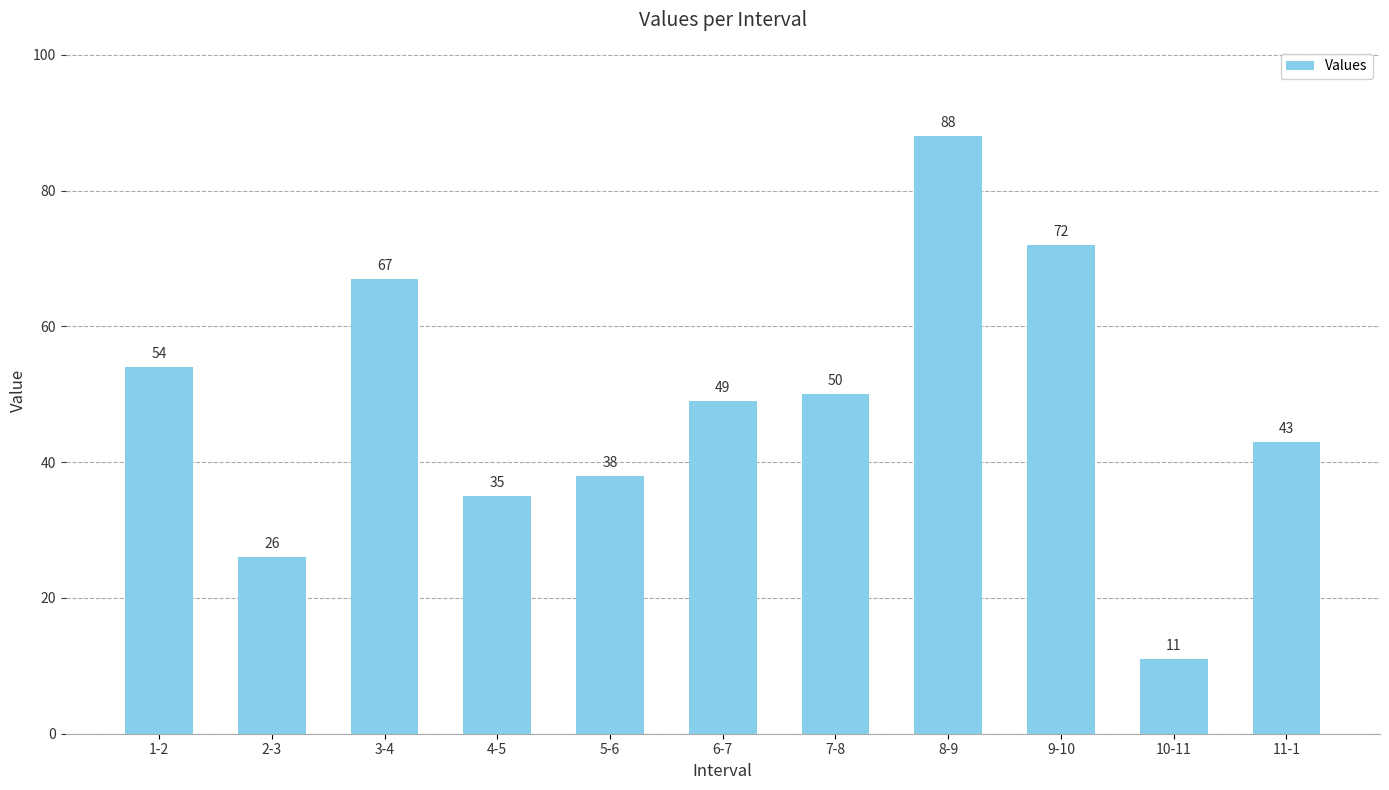

Which category has the lowest value across all series?

10-11